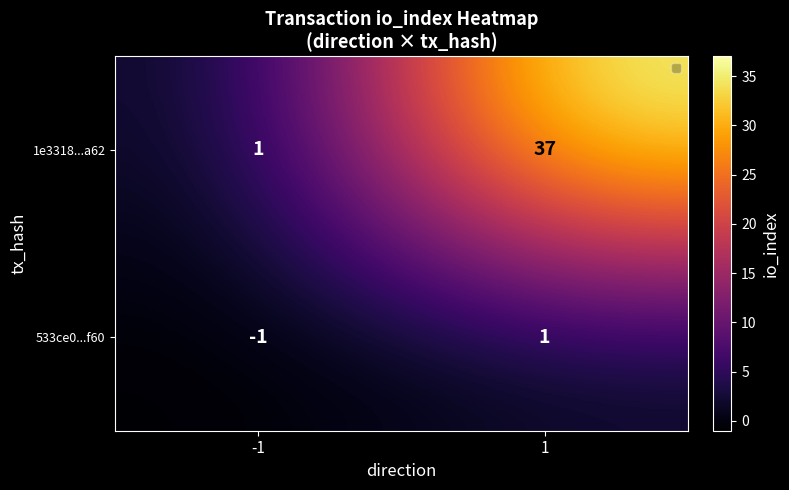

The value of 533ce0...f60 at -1 is 0. True or false?

False